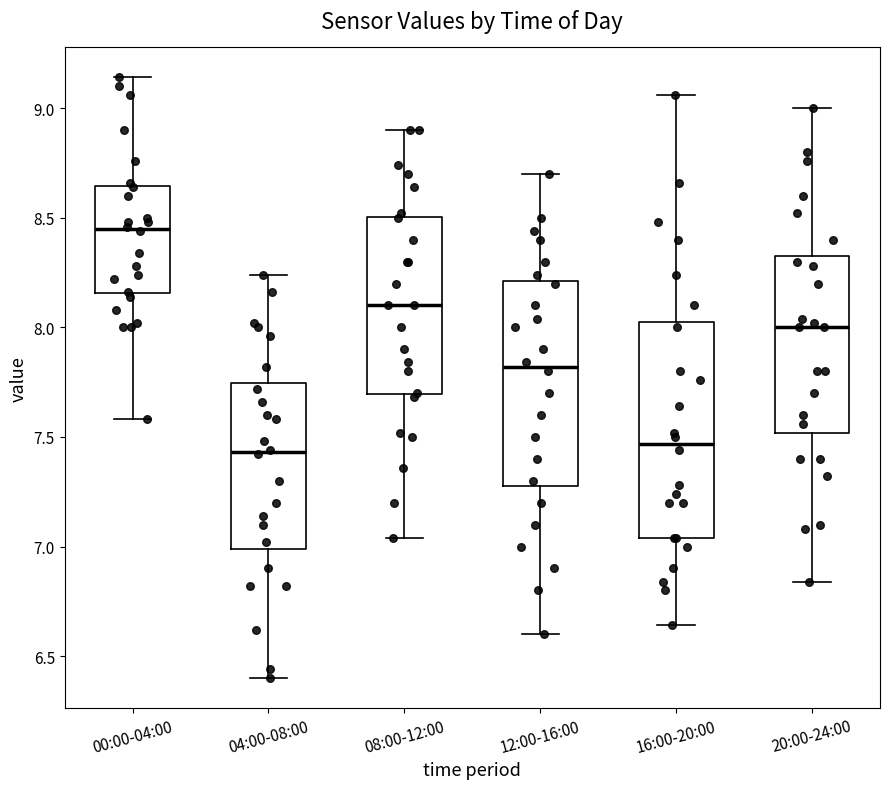

Reading left to right, transcribe this box plot: for each box, give where its median line is, the range the box spans, and where its two whiskers end, as read against the y-axis. The values are not printed on the chart, so give them approximately, as read against the axis.

00:00-04:00: median 8.45, box 8.15 to 8.65, whiskers 7.60 to 9.15
04:00-08:00: median 7.45, box 7.00 to 7.75, whiskers 6.40 to 8.25
08:00-12:00: median 8.10, box 7.70 to 8.50, whiskers 7.05 to 8.90
12:00-16:00: median 7.80, box 7.30 to 8.20, whiskers 6.60 to 8.70
16:00-20:00: median 7.45, box 7.05 to 8.05, whiskers 6.65 to 9.05
20:00-24:00: median 8.00, box 7.50 to 8.35, whiskers 6.85 to 9.00